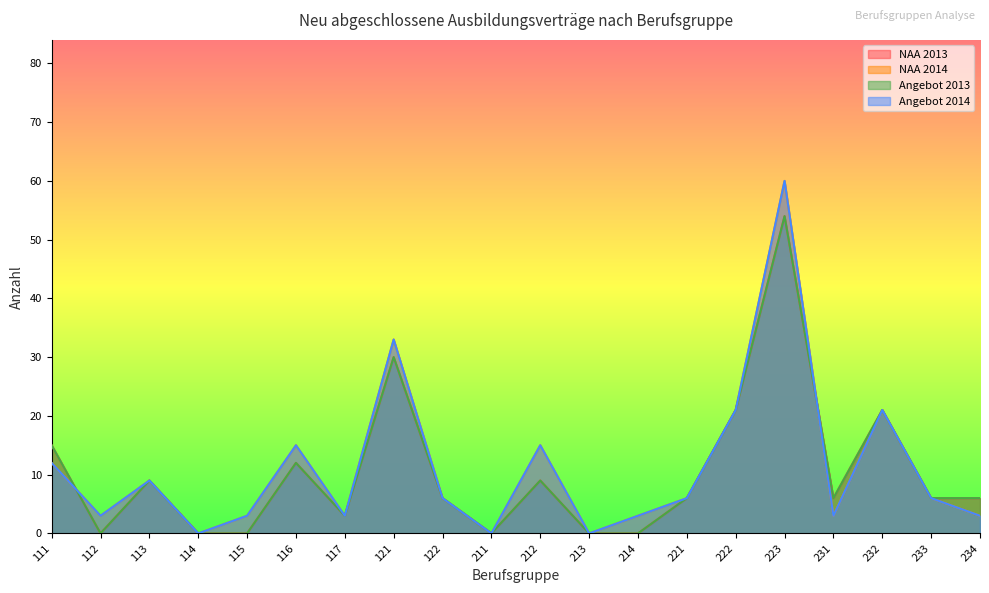

Rank the series at 116 from lowest to highest value.

NAA 2013, Angebot 2013, NAA 2014, Angebot 2014